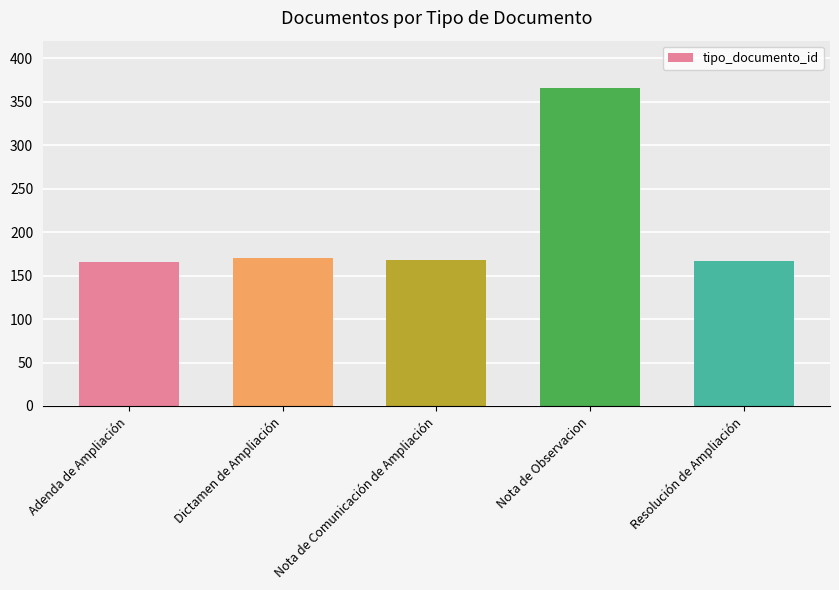

Does the chart contain any negative values?

No